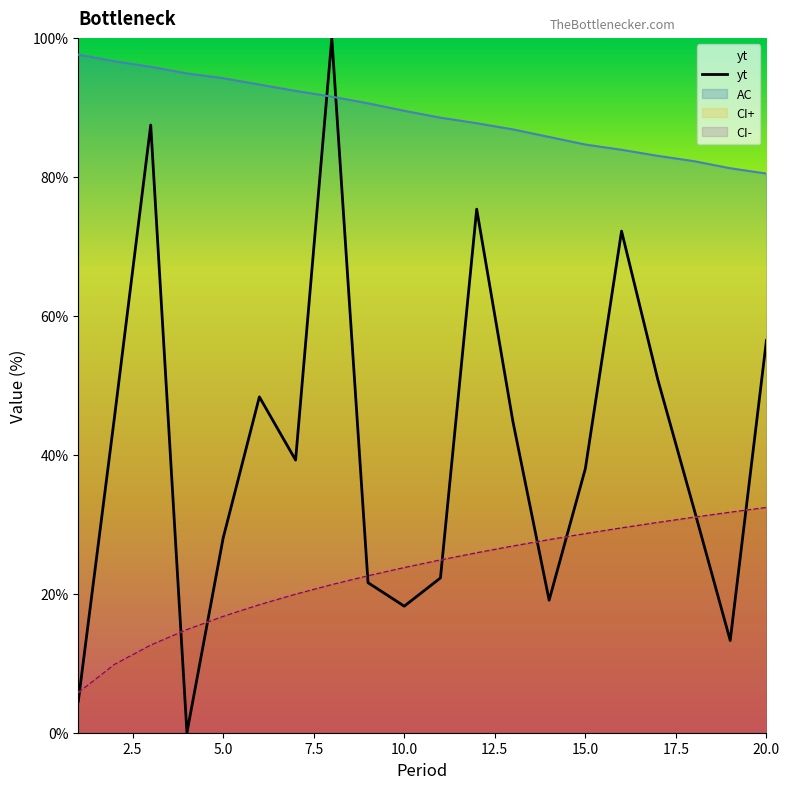

At 15, list the series in order from largest to smallest.

AC, yt, CI+, CI-